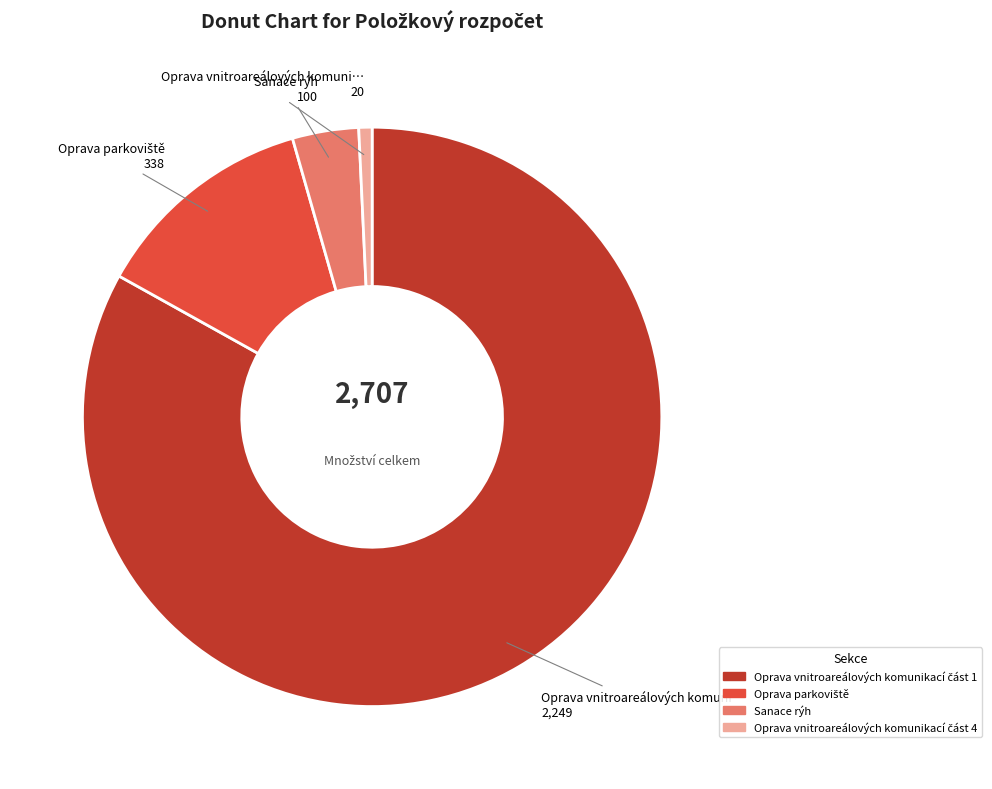

Is there a majority slice in this chart?

Yes